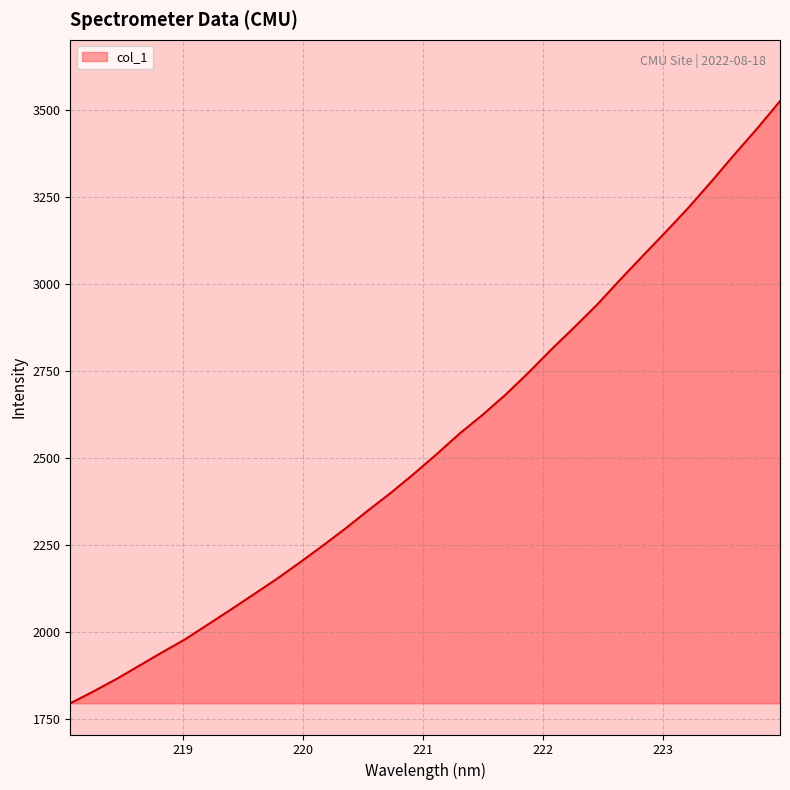

What is the difference between the maximum and minimum values?

1732.3